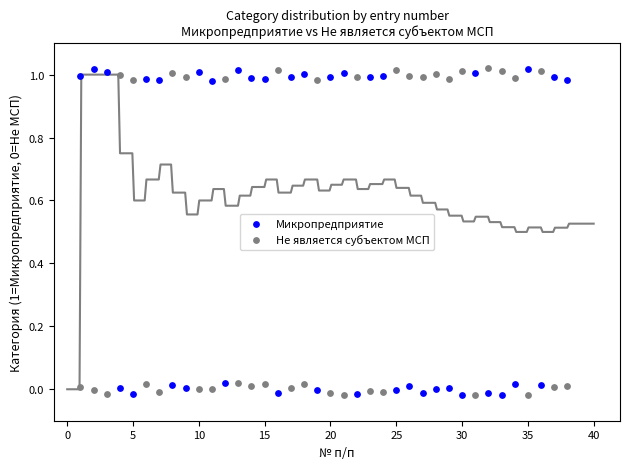

What is the X range (max minus min) for the scatter plot?

37.0